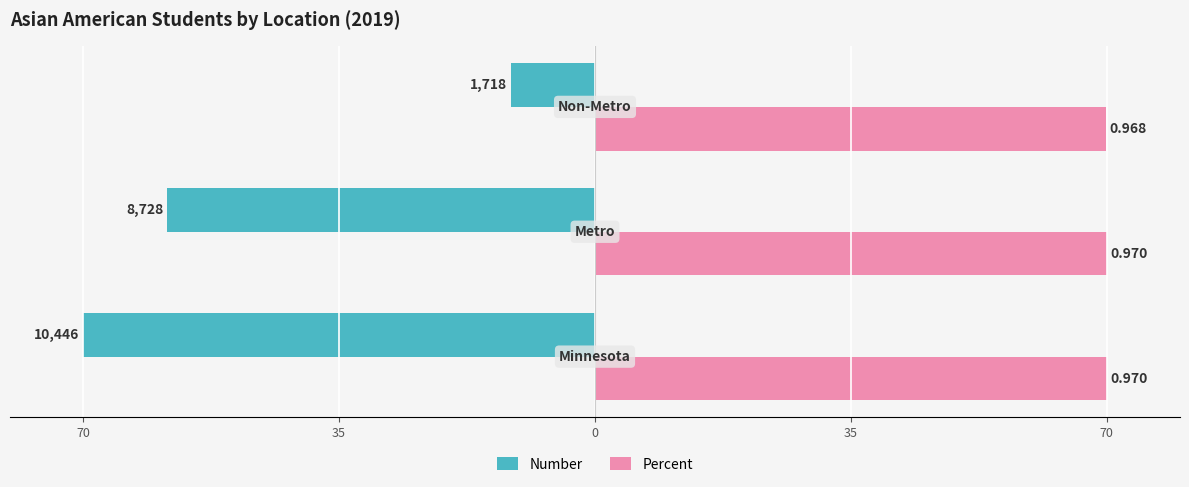

Which series has the largest range (max minus min)?

Number